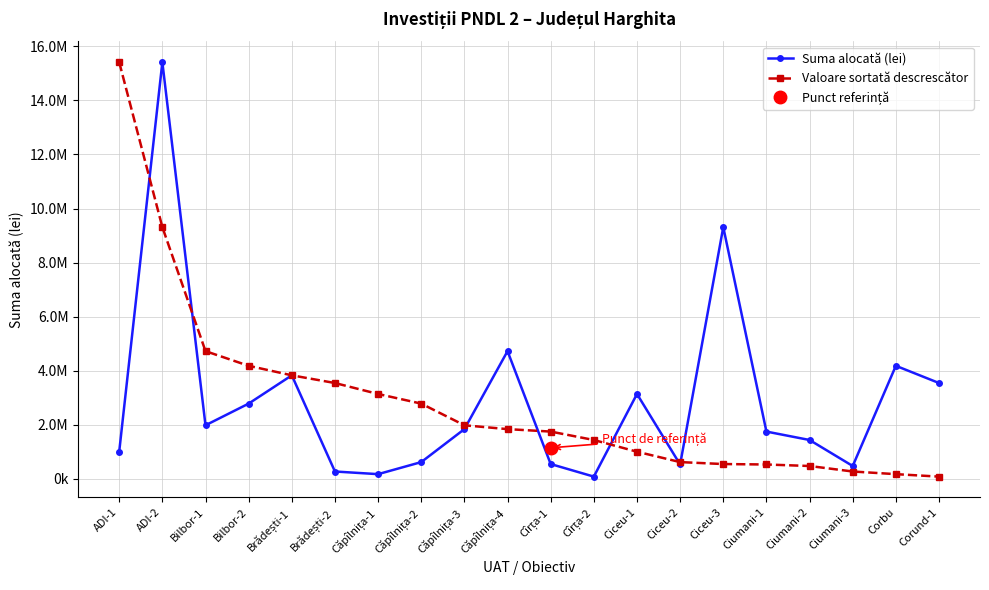

What is the spread (max minus min) of values at Căpîlnița-1?

2967225.8